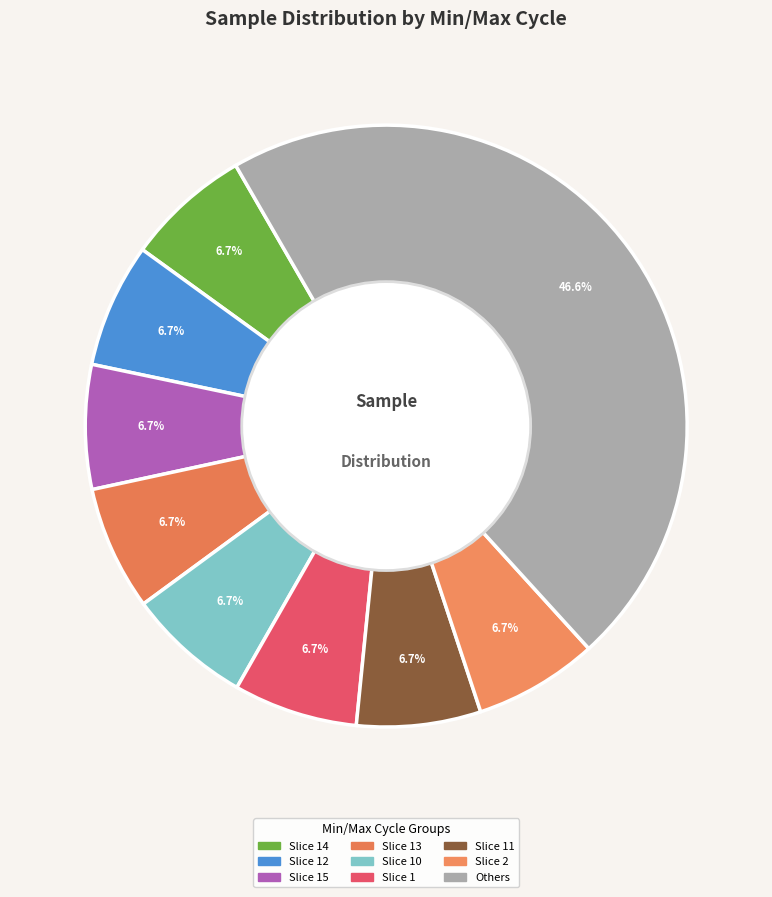

How many segments does this pie chart have?

9